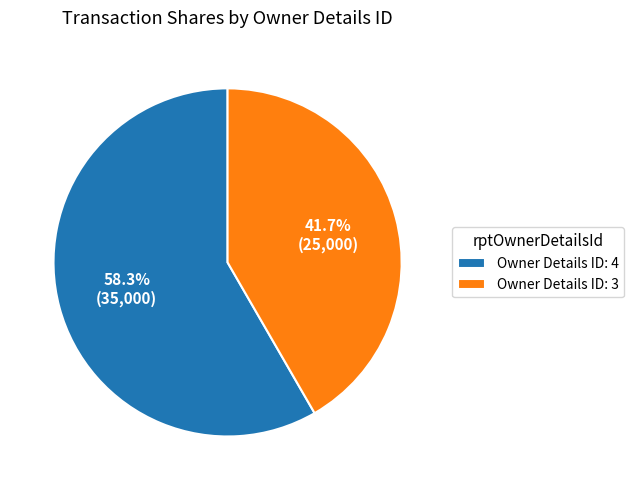

How many segments does this pie chart have?

2